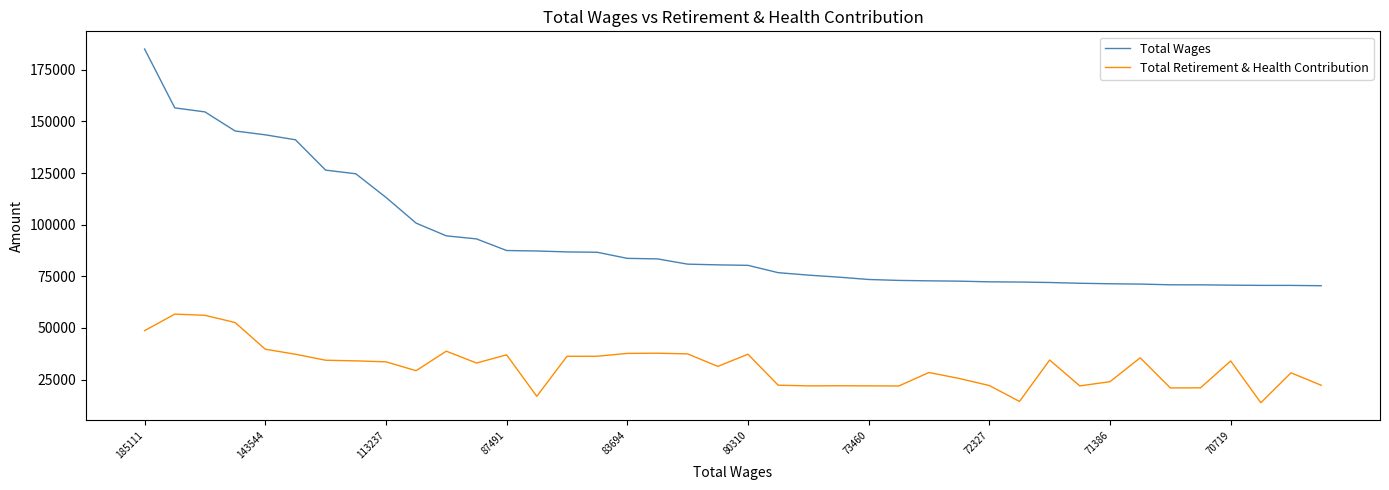

What is the smallest value displayed?

13760